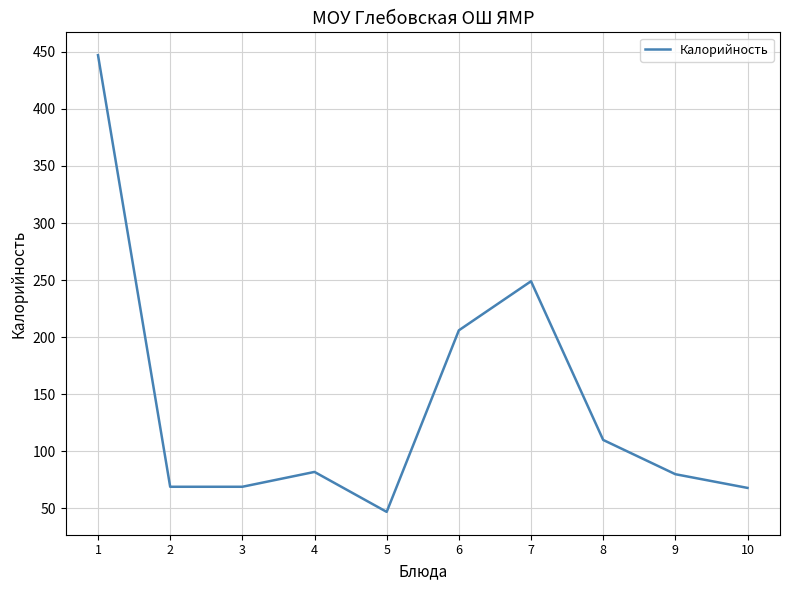

How many values are below 82?

5